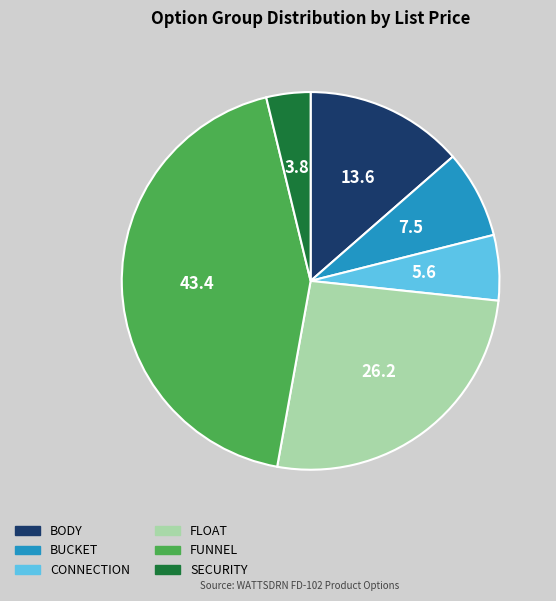

Do BODY and CONNECTION together represent more than half of the pie?

No